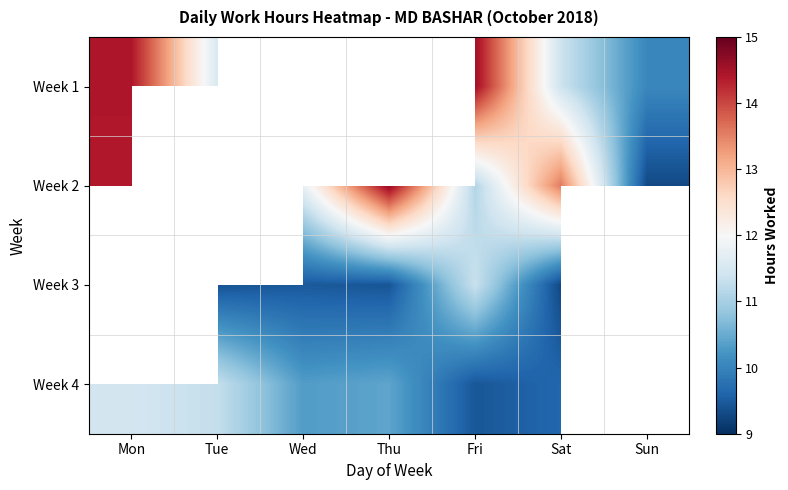

Is the value of Week 4 at Mon greater than the value of Week 2 at Sun?

Yes